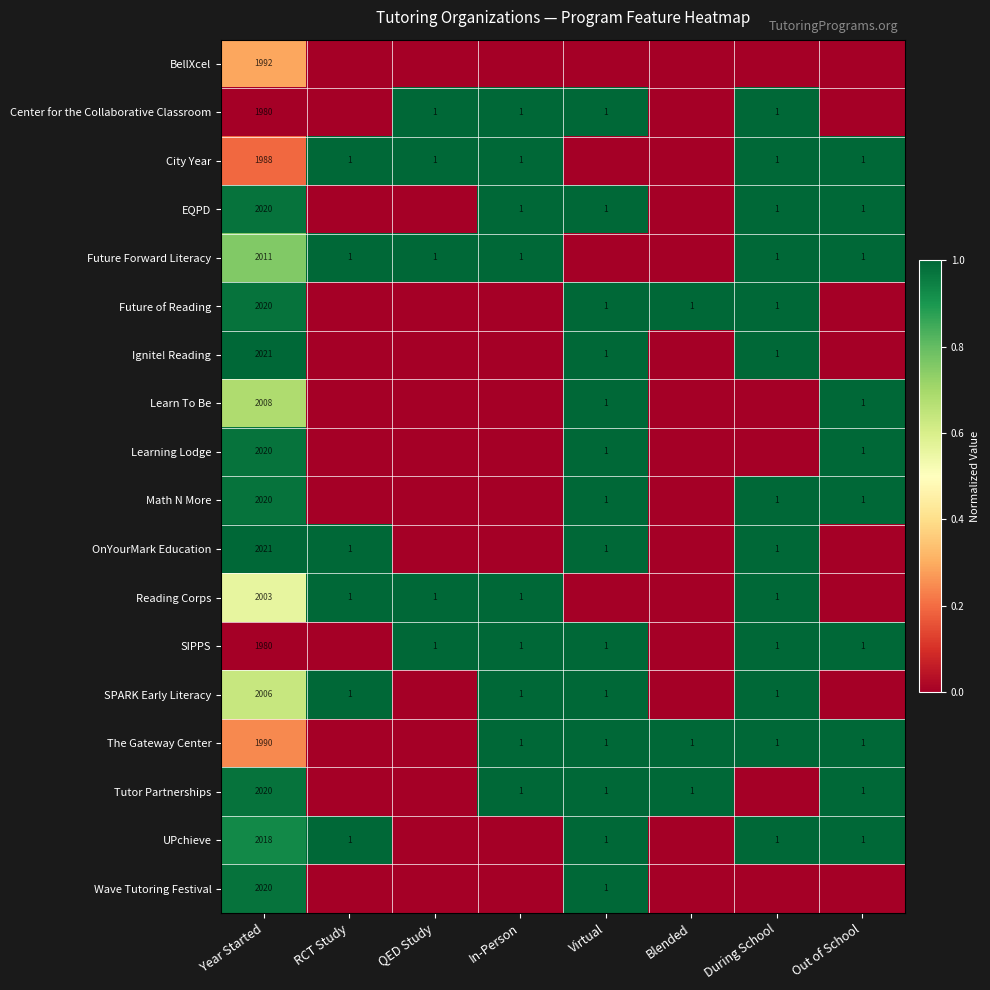

Is it true that Future of Reading equals 0 at Virtual?

False